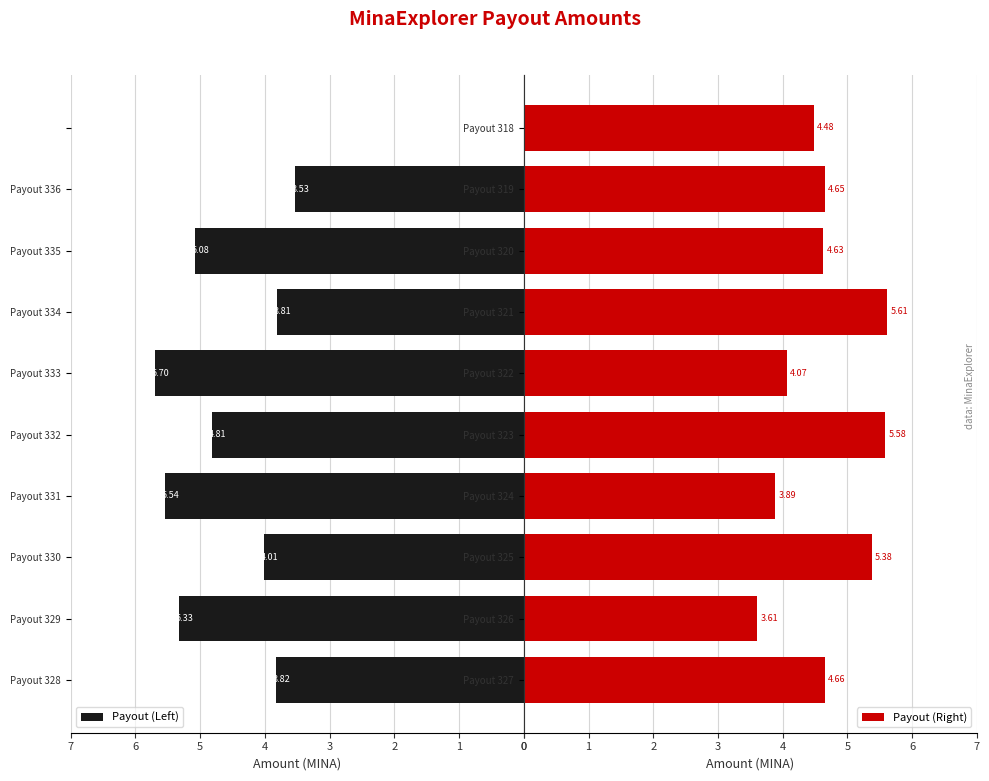

Which series has the largest total across all categories?

Payout (Right)